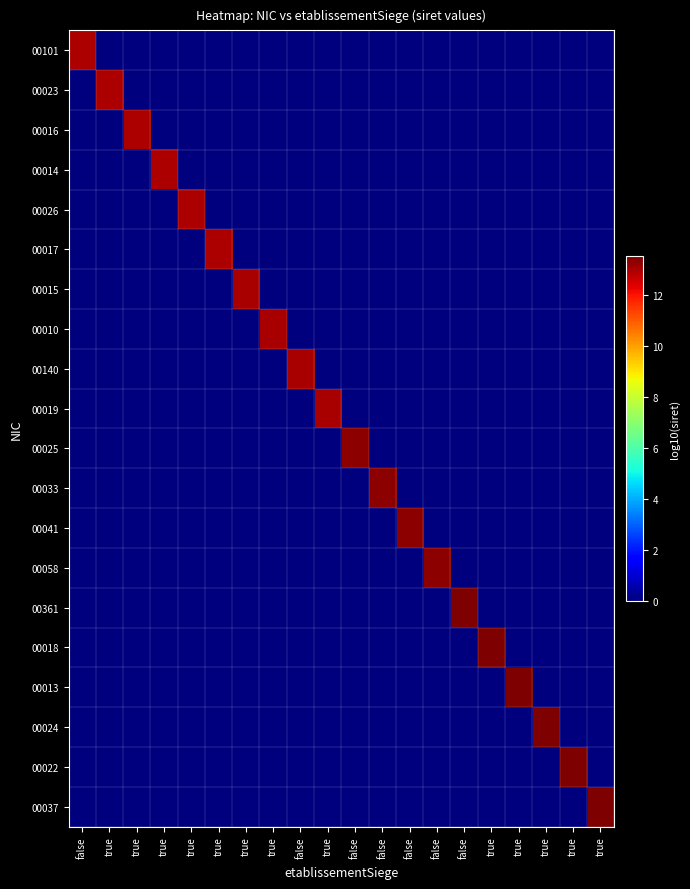

At how many categories does at least one series exceed 10?

20